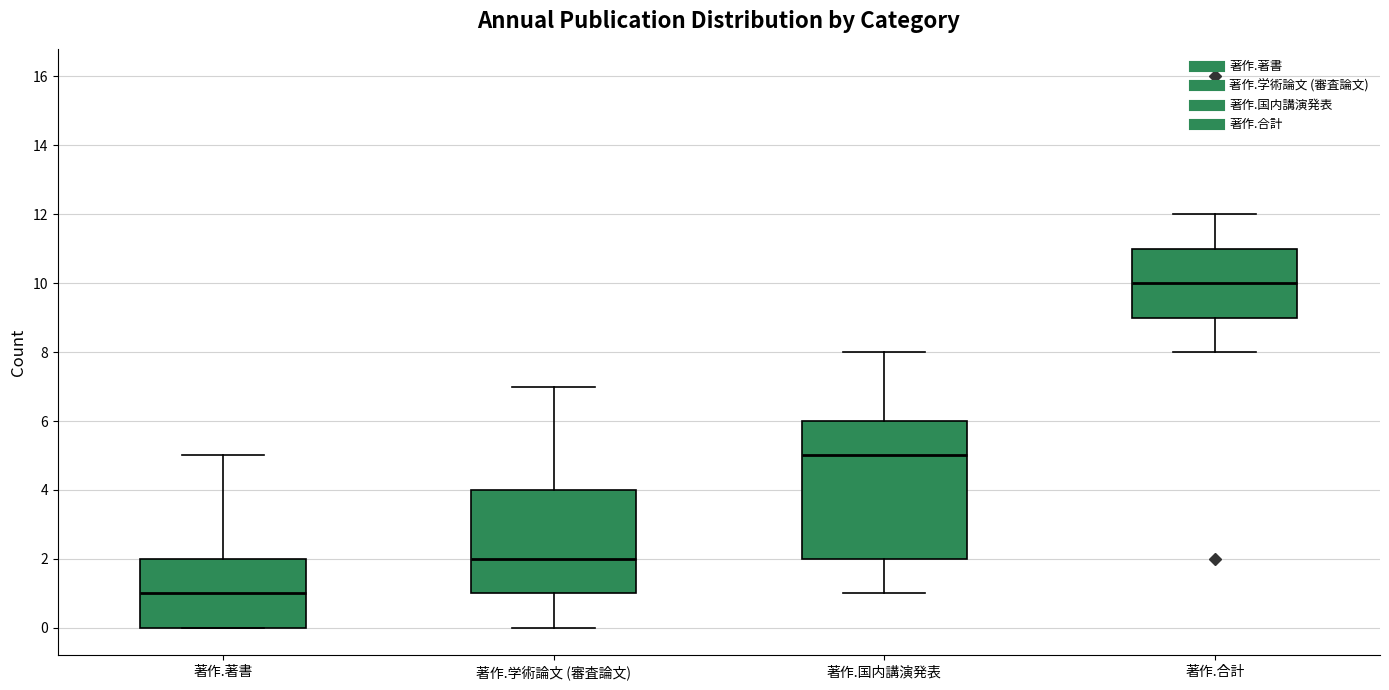

Reading left to right, transcribe this box plot: for each box, give where its median line is, the range the box spans, and where its two whiskers end, as read against the y-axis. The values are not printed on the chart, so give them approximately, as read against the axis.

著作.著書: median 1, box 0 to 2, whiskers 0 to 5
著作.学術論文 (審査論文): median 2, box 1 to 4, whiskers 0 to 7
著作.国内講演発表: median 5, box 2 to 6, whiskers 1 to 8
著作.合計: median 10, box 9 to 11, whiskers 8 to 12